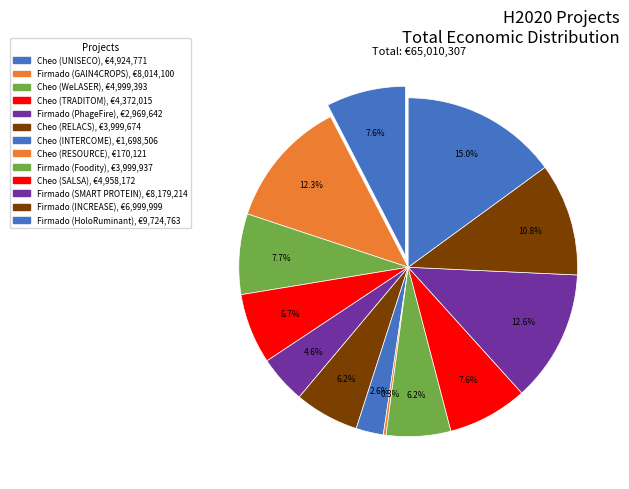

Rank the categories by value from highest to lowest.

Firmado (HoloRuminant), Firmado (SMART PROTEIN), Firmado (GAIN4CROPS), Firmado (INCREASE), Cheo (WeLASER), Cheo (SALSA), Cheo (UNISECO), Cheo (TRADITOM), Firmado (Foodity), Cheo (RELACS), Firmado (PhageFire), Cheo (INTERCOME), Cheo (RESOURCE)